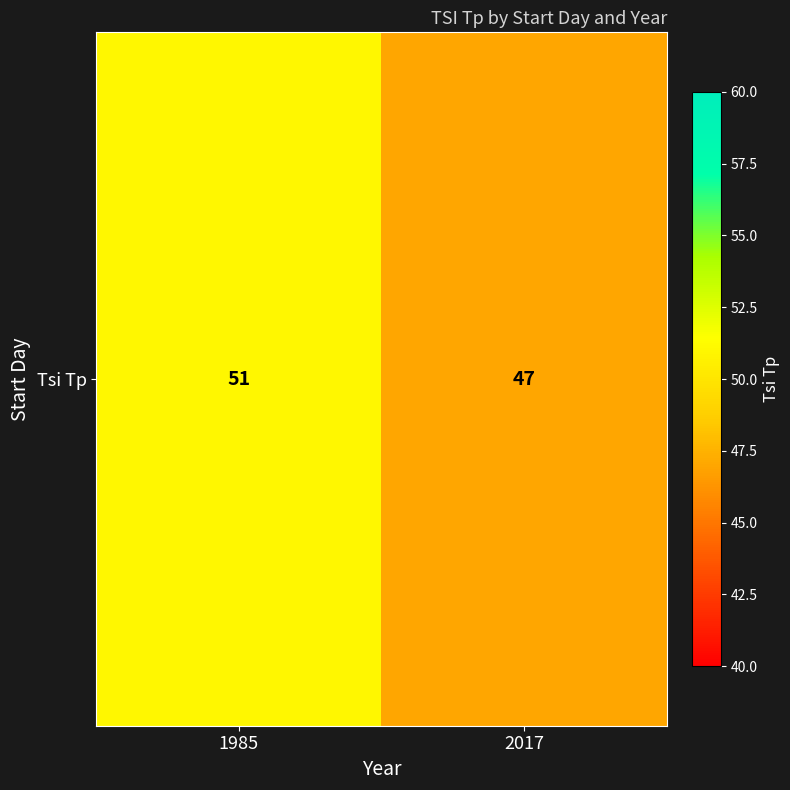

Rank the categories by value from highest to lowest.

1985, 2017